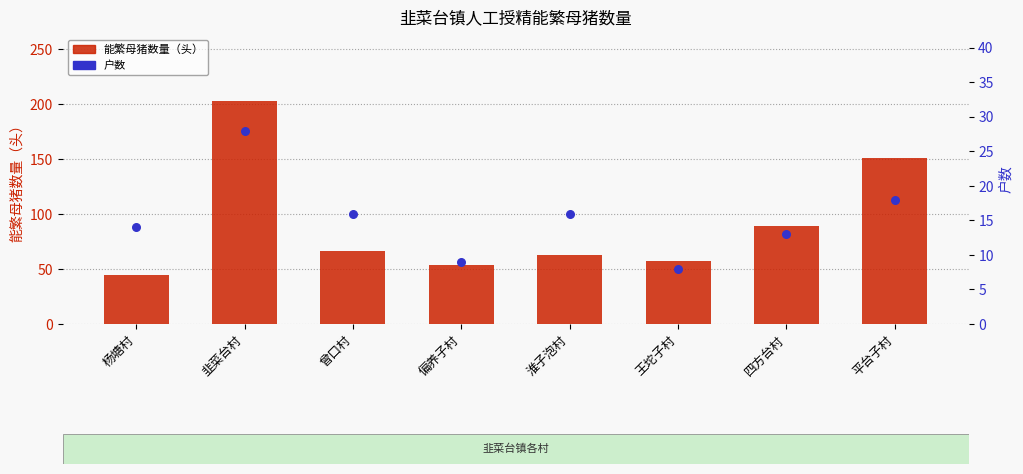

What are all the series names shown in the legend?

能繁母猪数量（头）, 户数